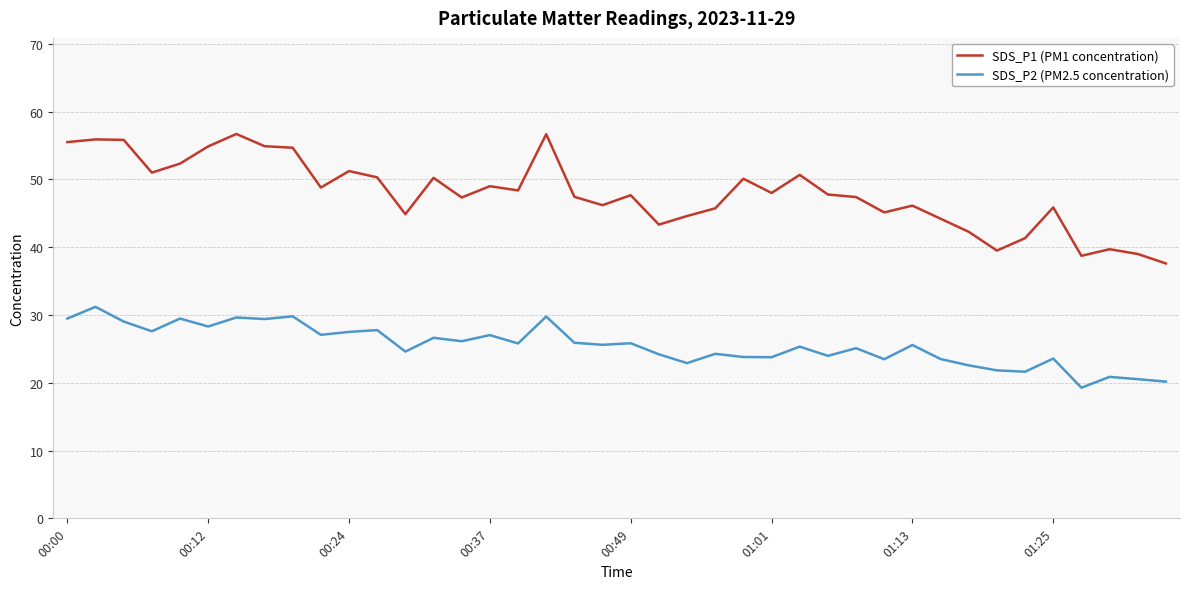

List the series in order of their overall mean, lowest first.

SDS_P2 (PM2.5 concentration), SDS_P1 (PM1 concentration)